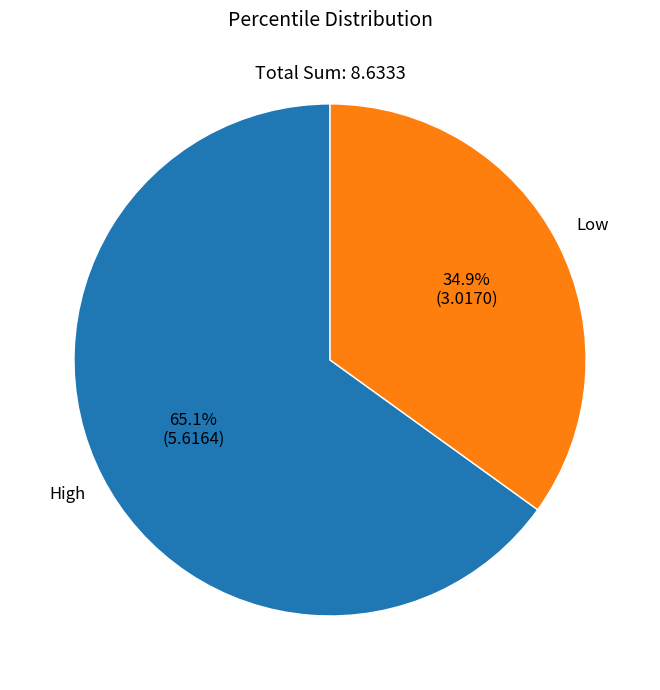

Is there a majority slice in this chart?

Yes